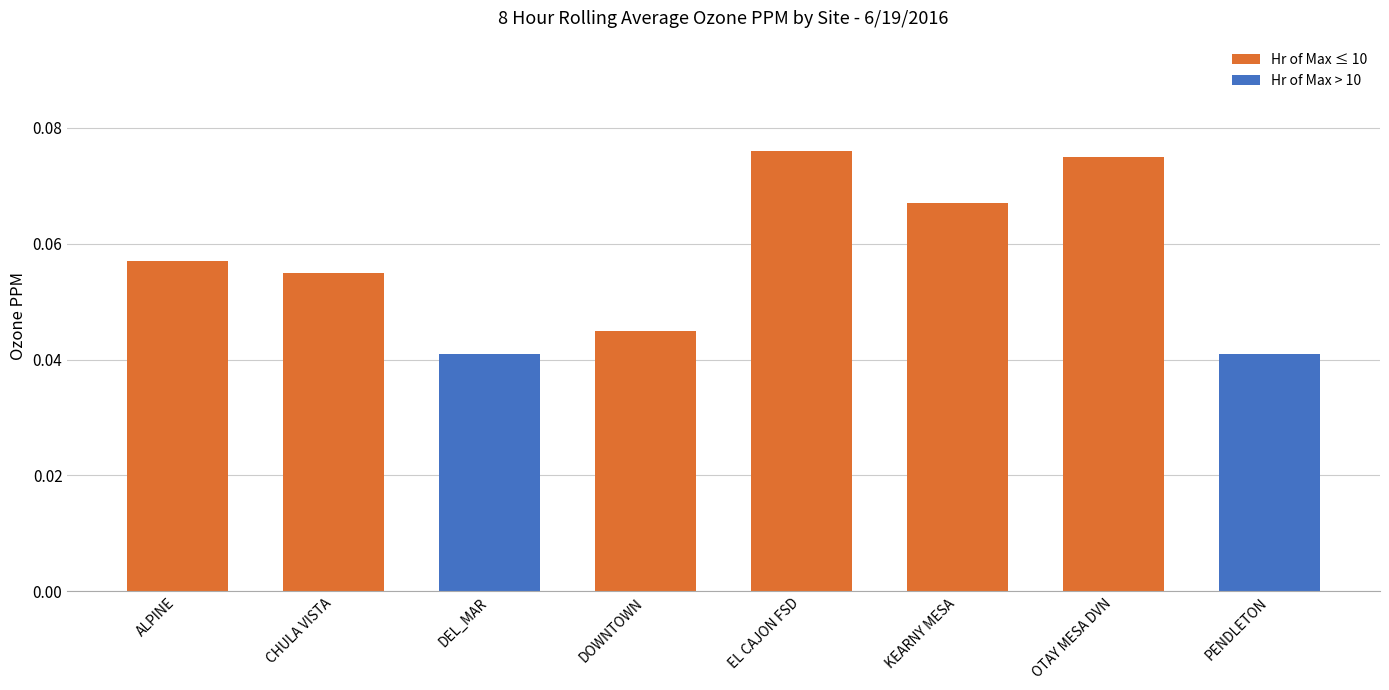

The chart shows a value of 0.1 at DOWNTOWN. True or false?

False